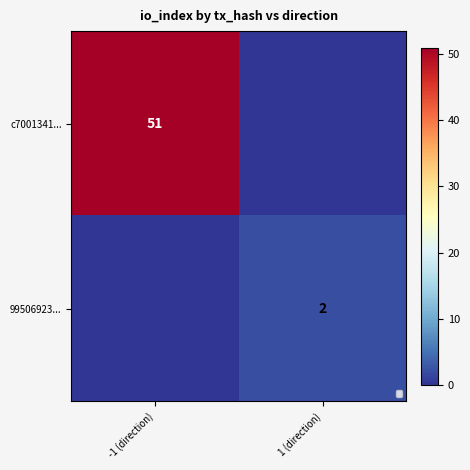

Is the value of c7001341... at -1 (direction) greater than the value of 99506923... at 1 (direction)?

Yes